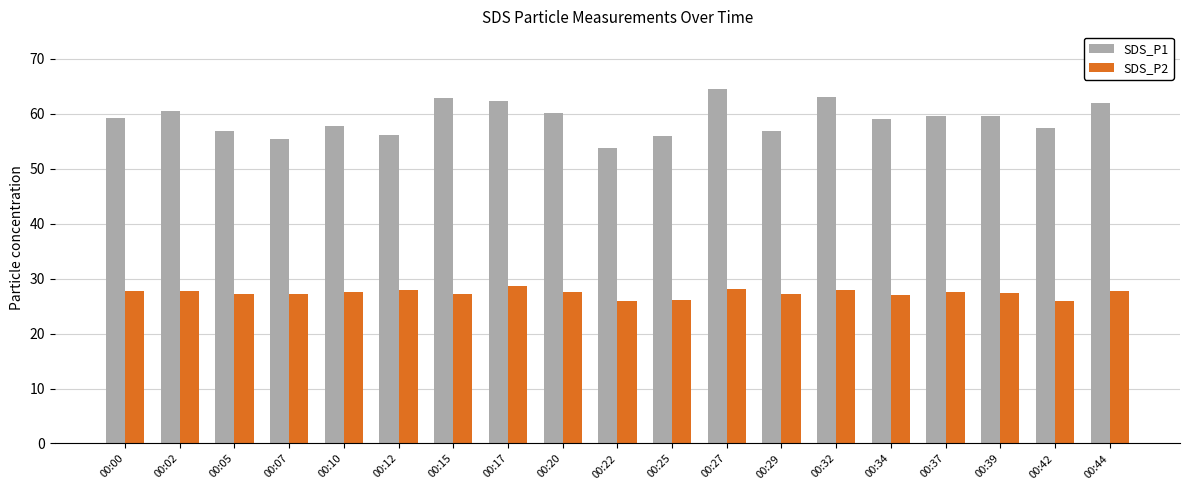

Which series changed the most between 00:05 and 00:44?

SDS_P1